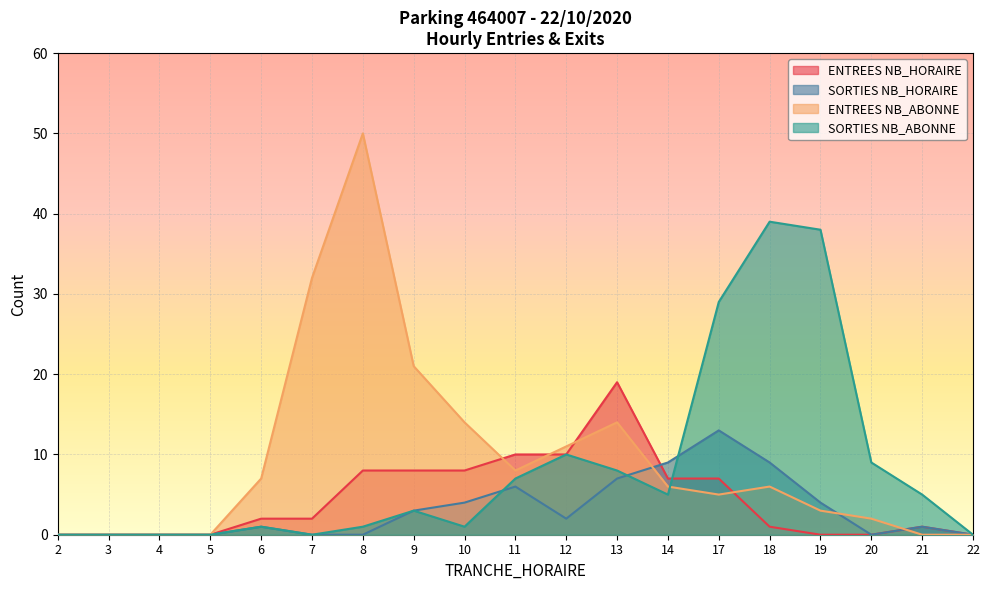

List the series in order of their peak value, lowest first.

SORTIES NB_HORAIRE, ENTREES NB_HORAIRE, SORTIES NB_ABONNE, ENTREES NB_ABONNE